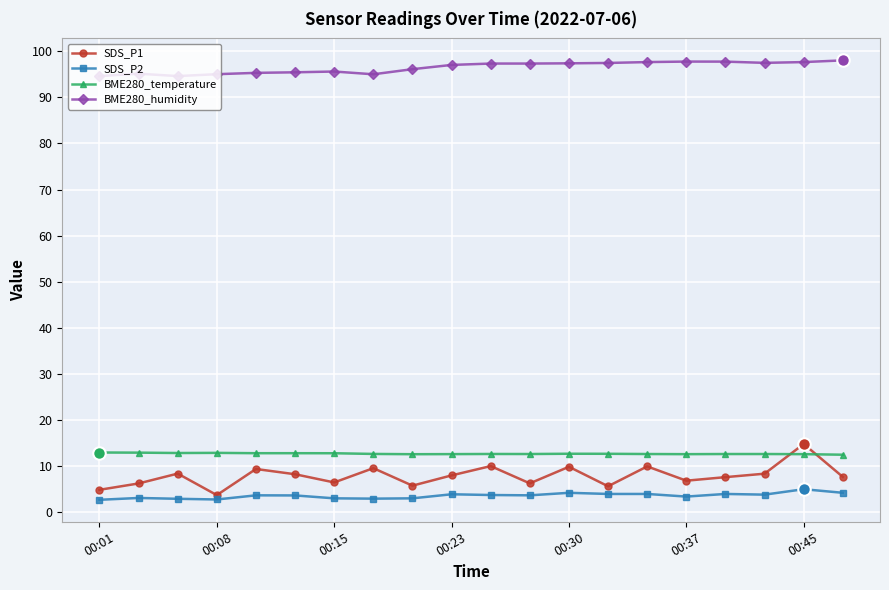

True or false: BME280_humidity and SDS_P1 cross at least once.

False